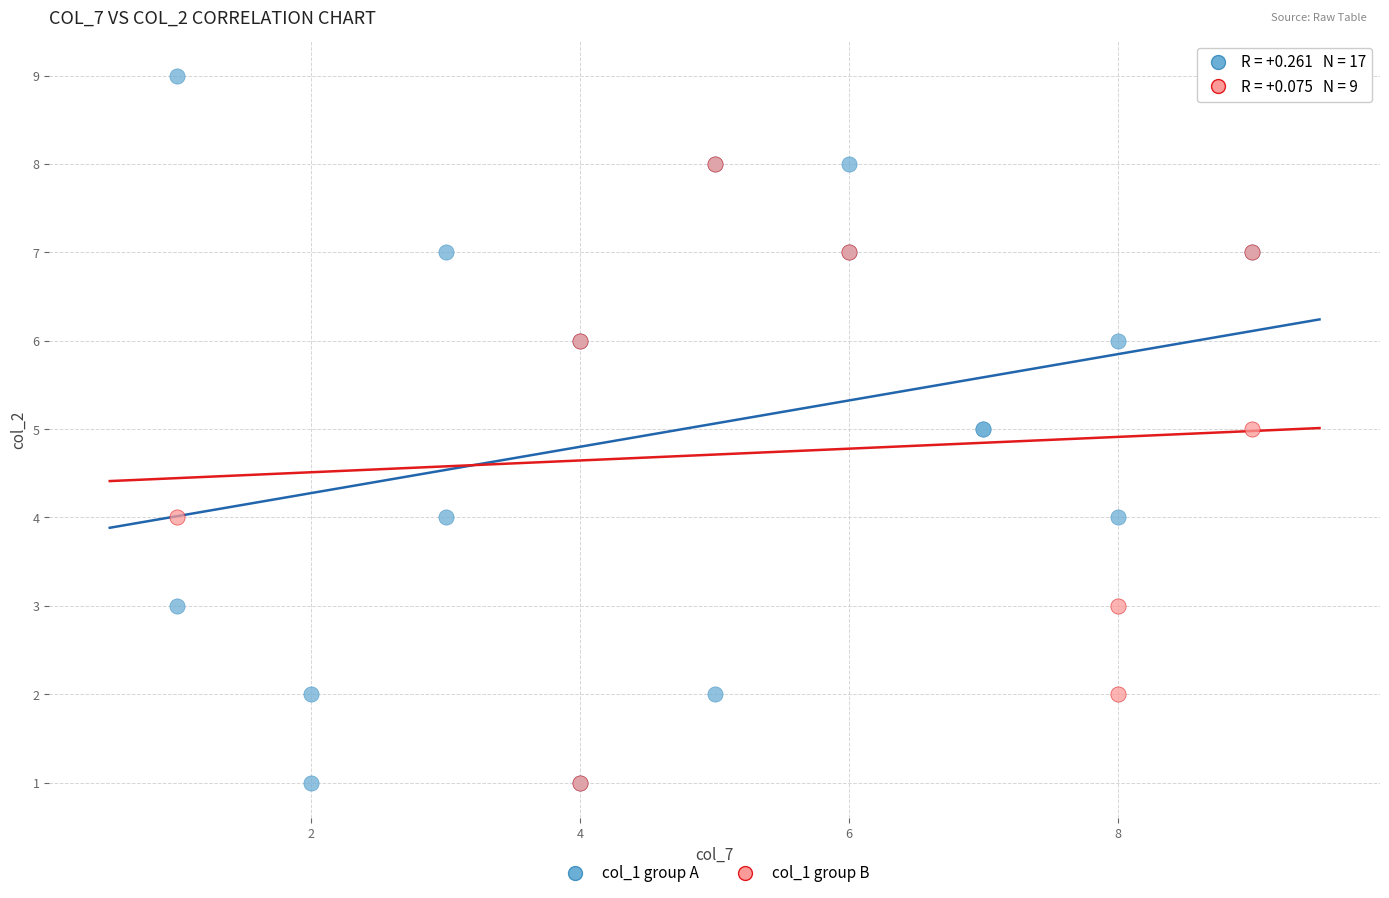

Which series has the largest Y range (max minus min)?

col_1 group A